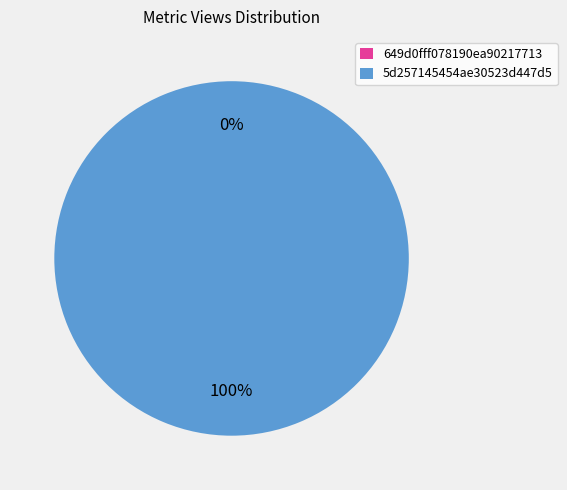

To the nearest percent, what is the average slice percentage?

50%